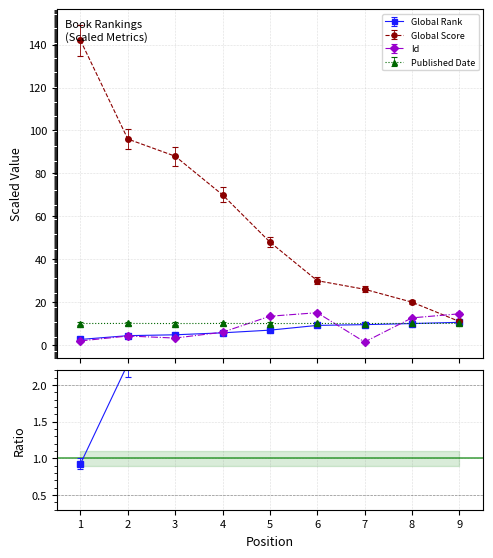

What is the difference between the second highest and minimum values in the Published Date series?

0.1